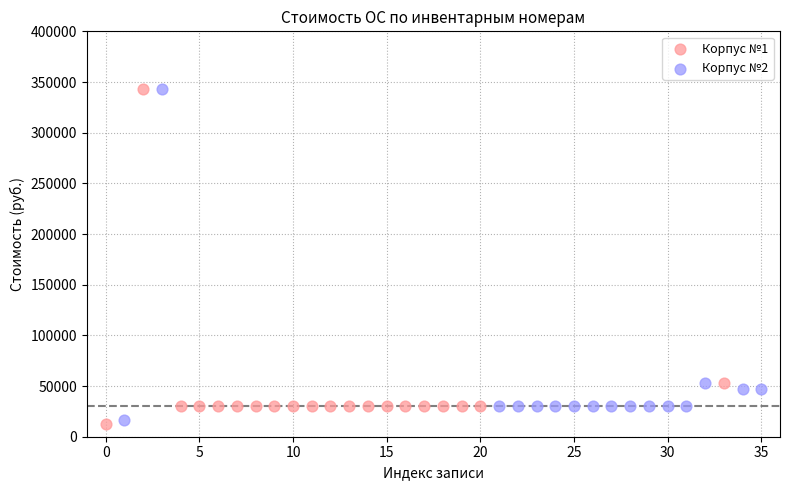

Which series has the largest Y range (max minus min)?

Корпус №1